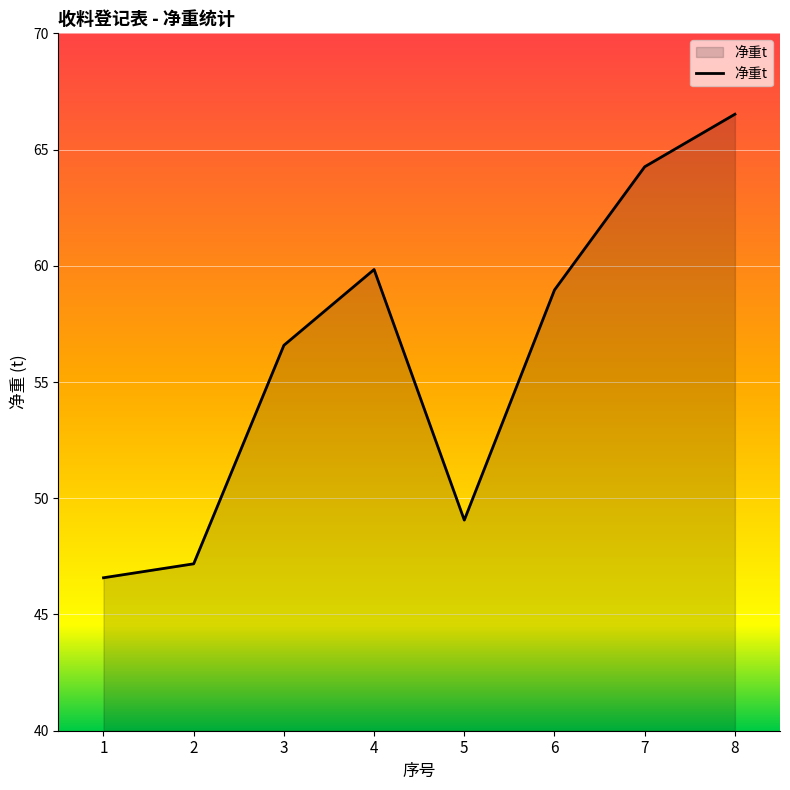

The value at 1 is 46.6. True or false?

True